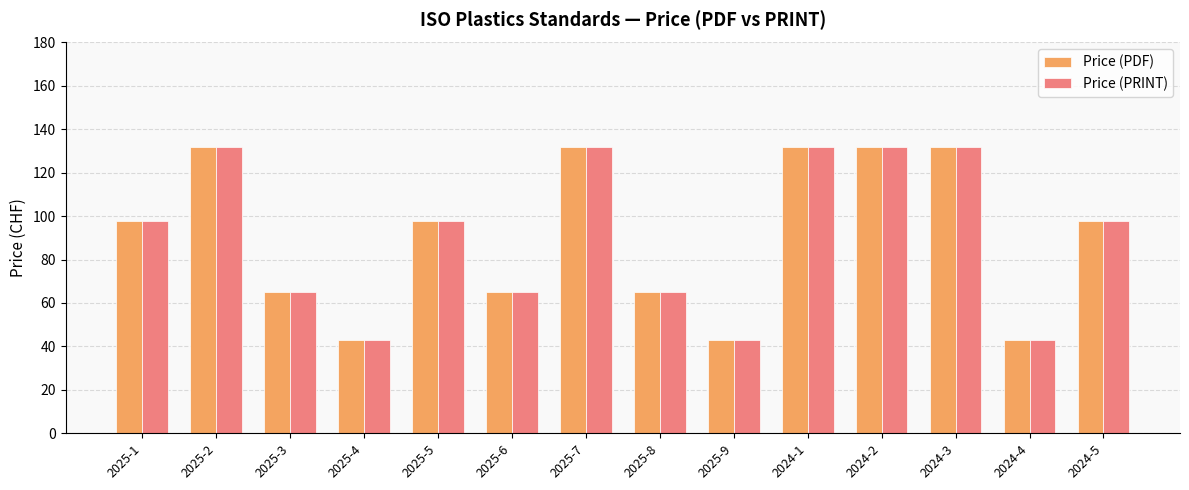

What is the minimum value shown in the chart?

43